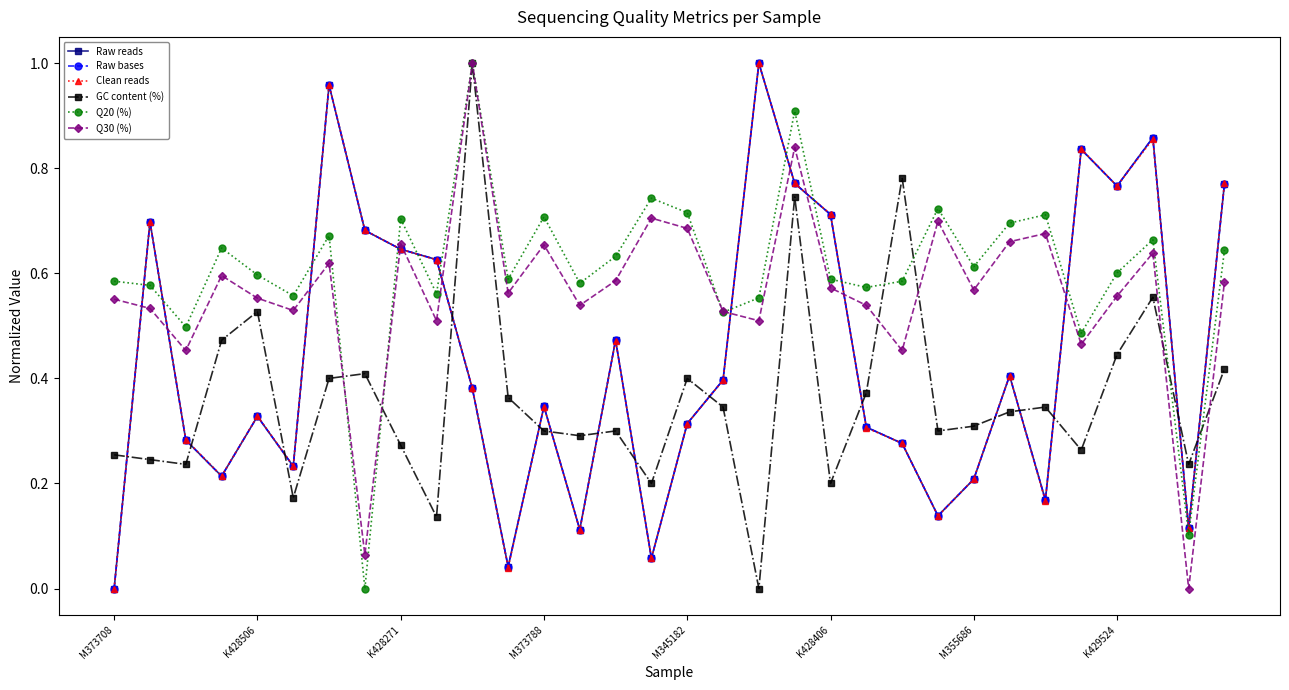

Where do Clean reads and Raw reads first cross each other?

K429524 and 8